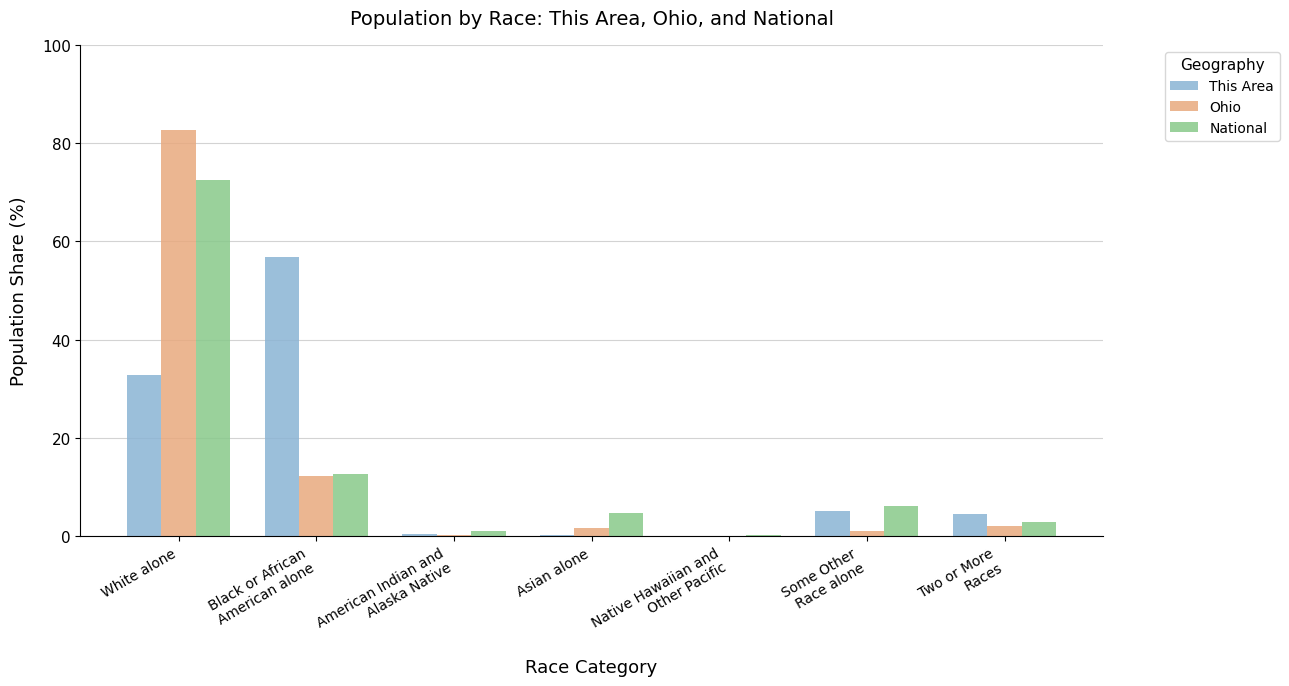

Which series has the largest range (max minus min)?

Ohio